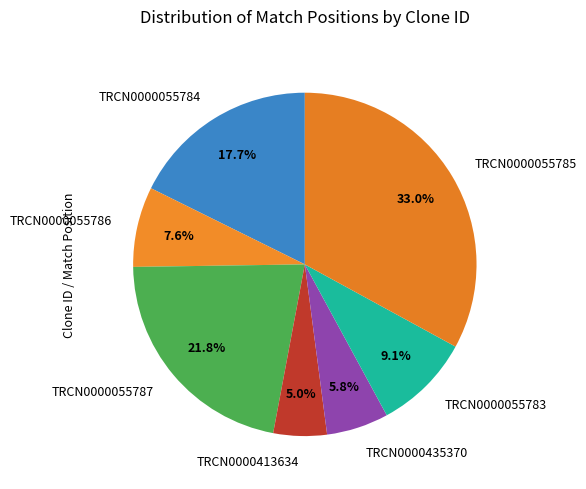

What percentage is the TRCN0000413634 slice, to the nearest percent?

5%